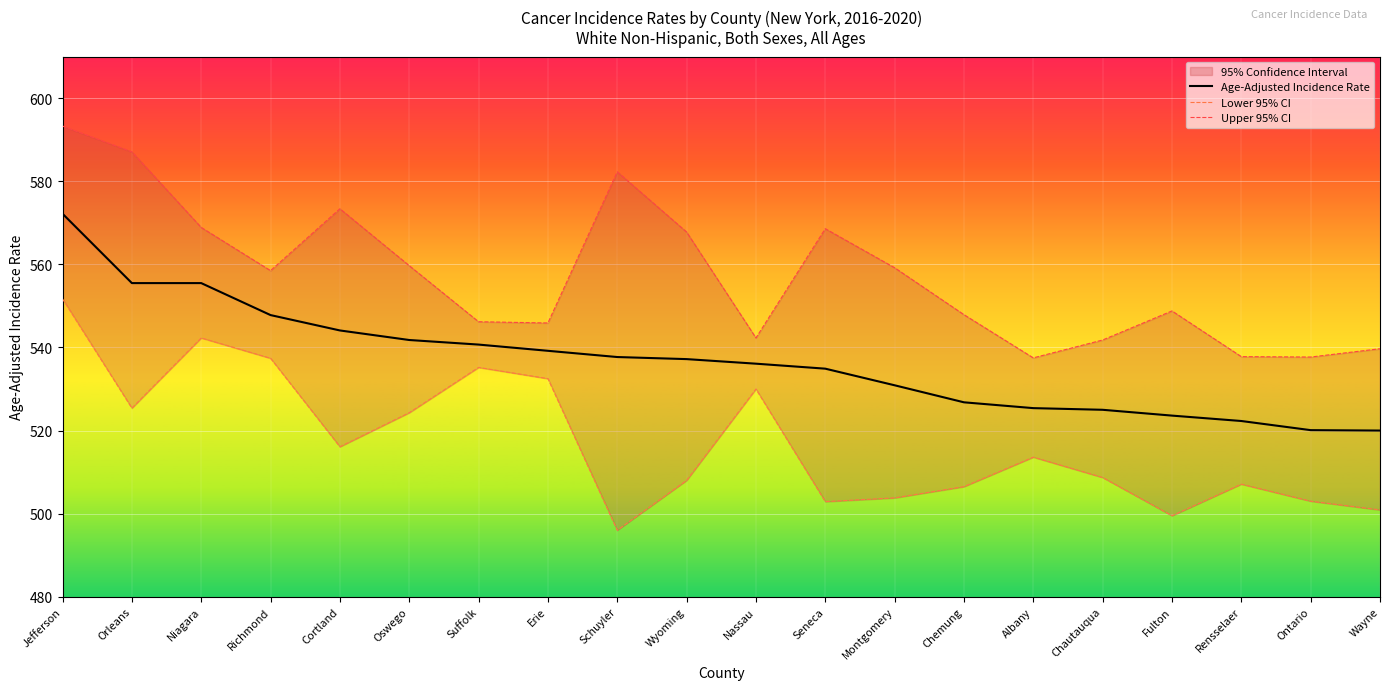

Is it true that Age-Adjusted Incidence Rate equals 555.5 at Orleans?

True